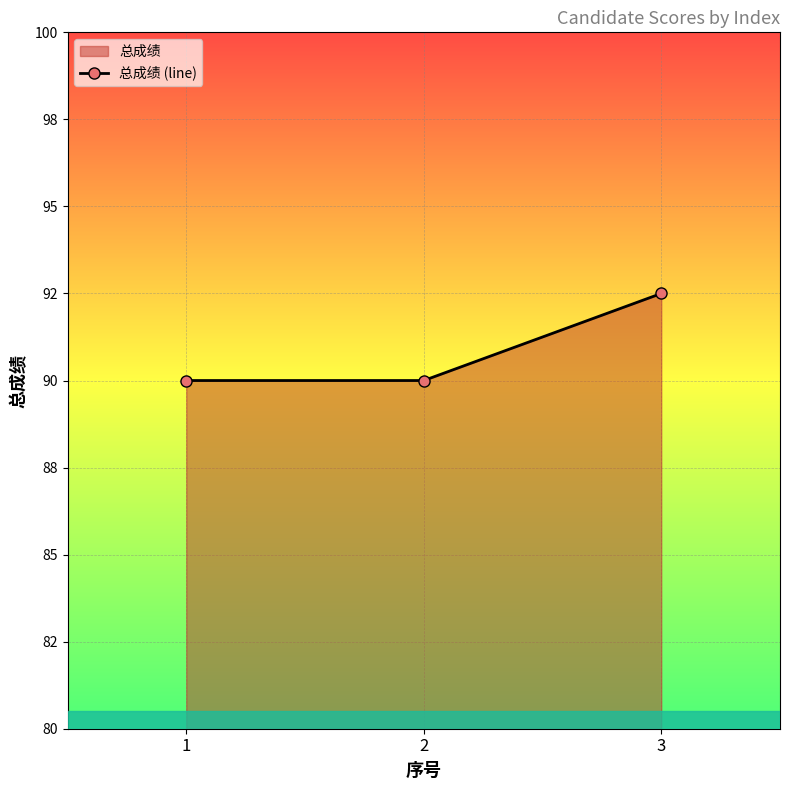

What value does the data have at 2?

90.0